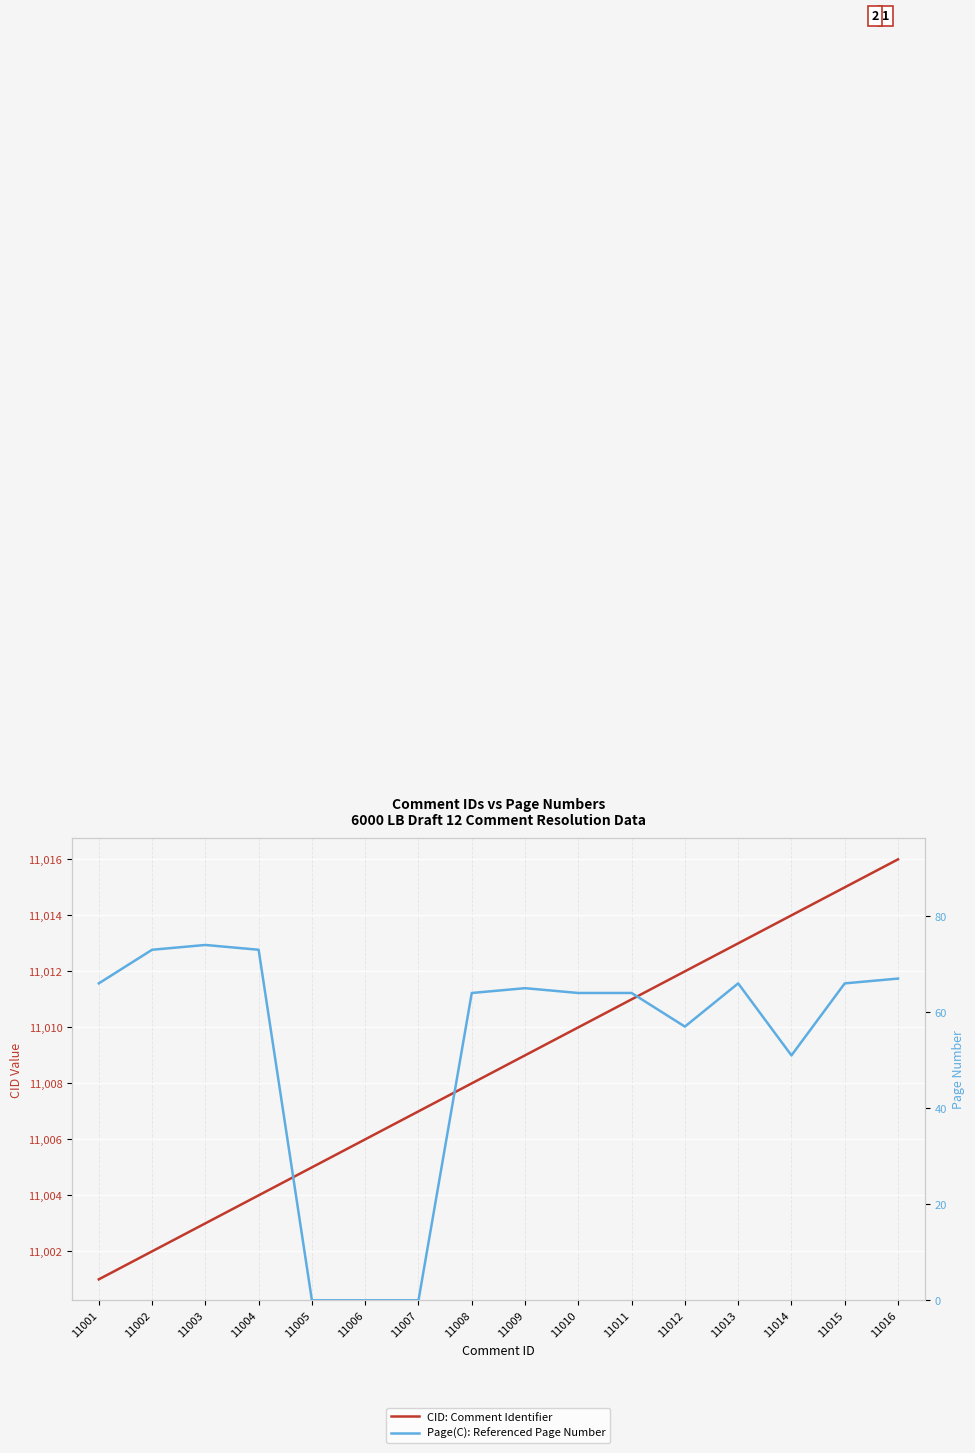

True or false: CID: Comment Identifier and Page(C): Referenced Page Number intersect in this chart.

False